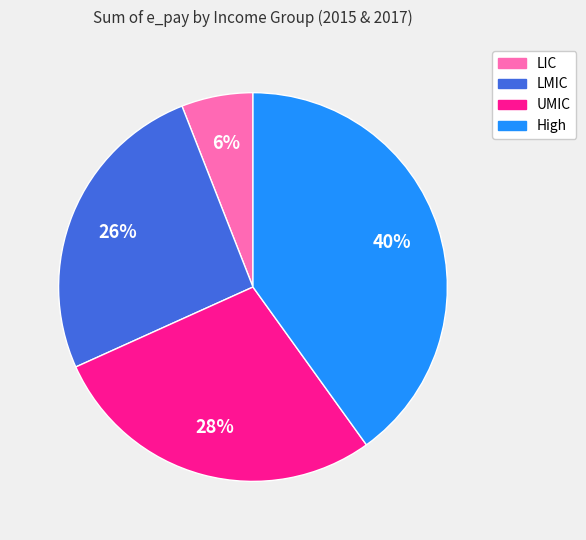

Is there any slice that represents more than half of the pie?

No